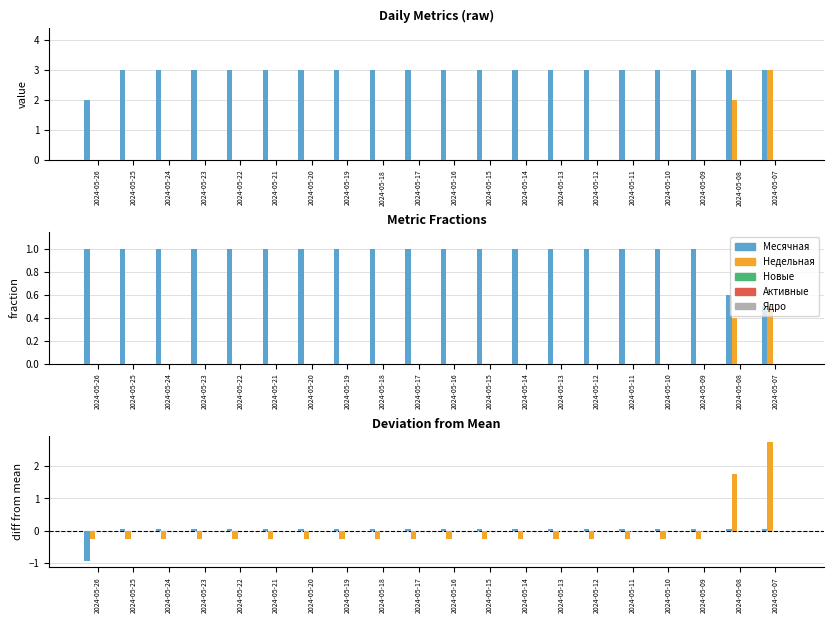

How many data points does each series have?

20